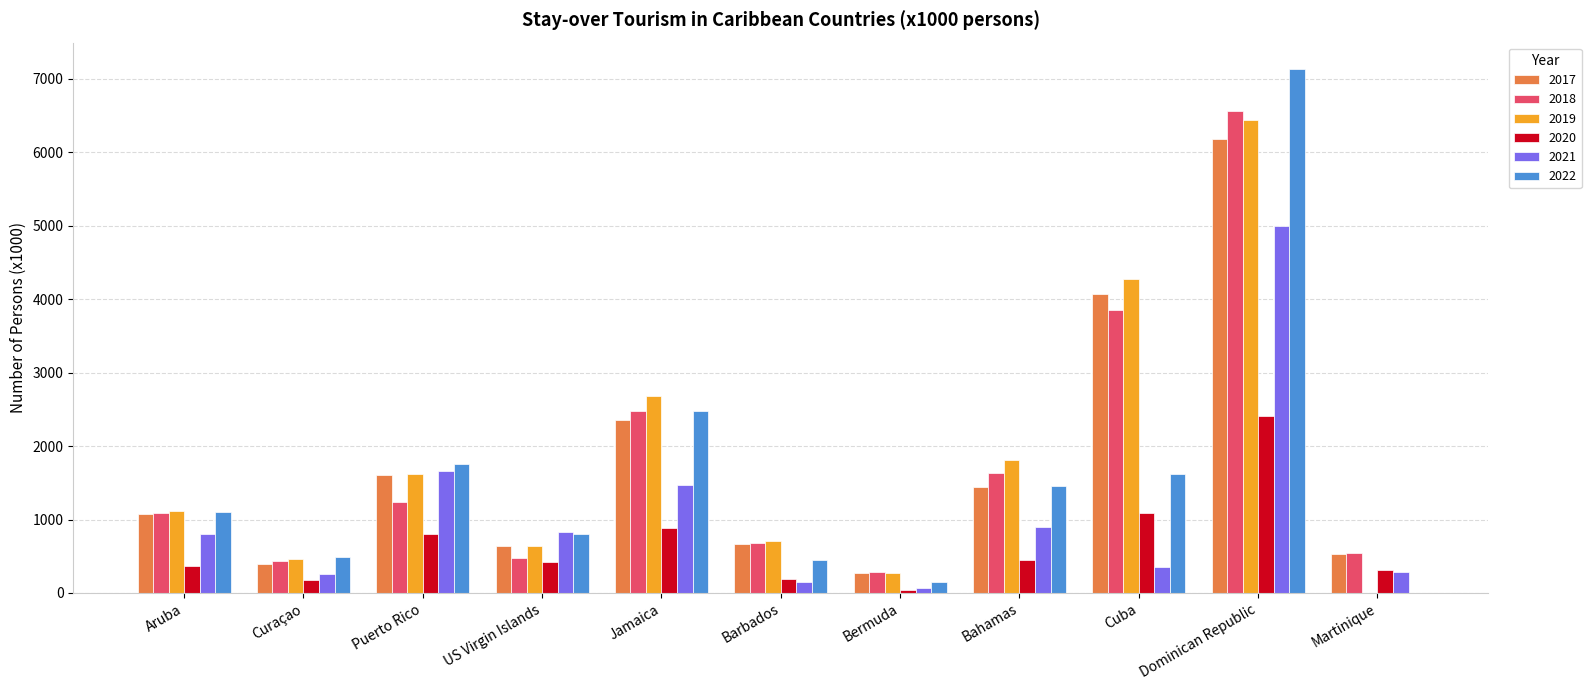

Which series has the widest spread of values?

2022